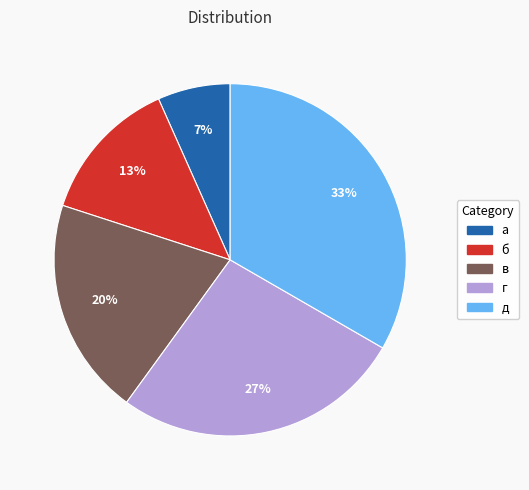

How many slices are in this pie chart?

5